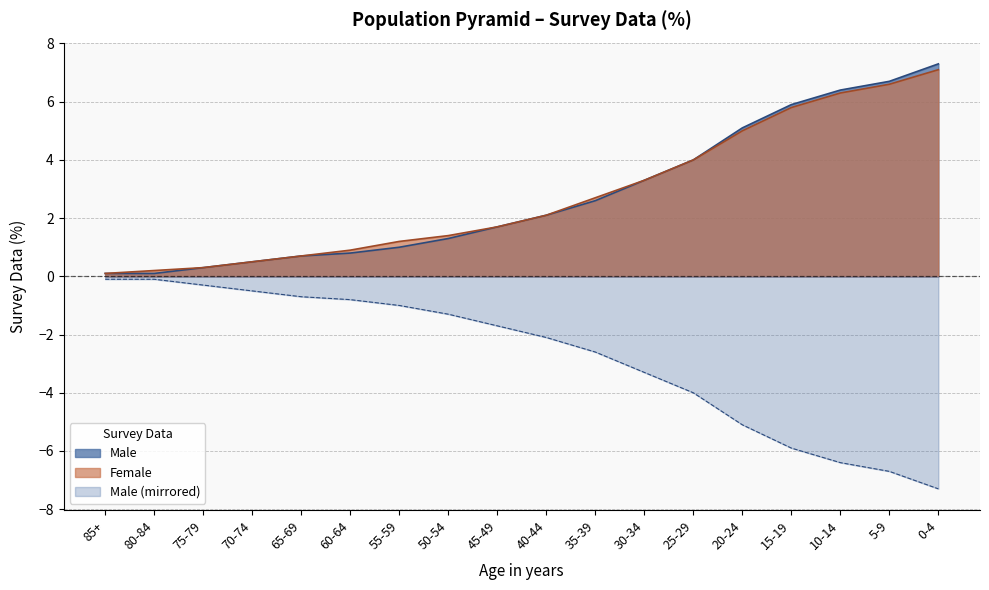

Reading left to right, transcribe all the data shown in this chart.

Male: 0.1	0.1	0.3	0.5	0.7	0.8	1.0	1.3	1.7	2.1	2.6	3.3	4.0	5.1	5.9	6.4	6.7	7.3
Female: 0.1	0.2	0.3	0.5	0.7	0.9	1.2	1.4	1.7	2.1	2.7	3.3	4.0	5.0	5.8	6.3	6.6	7.1
Male_neg: -0.1	-0.1	-0.3	-0.5	-0.7	-0.8	-1.0	-1.3	-1.7	-2.1	-2.6	-3.3	-4.0	-5.1	-5.9	-6.4	-6.7	-7.3